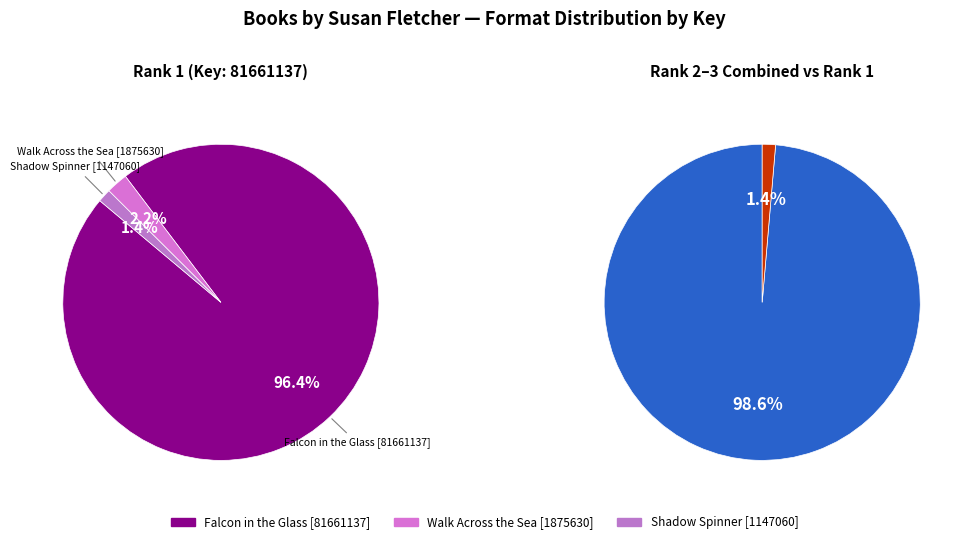

What is the smallest slice in the pie chart?

Shadow Spinner [1147060]